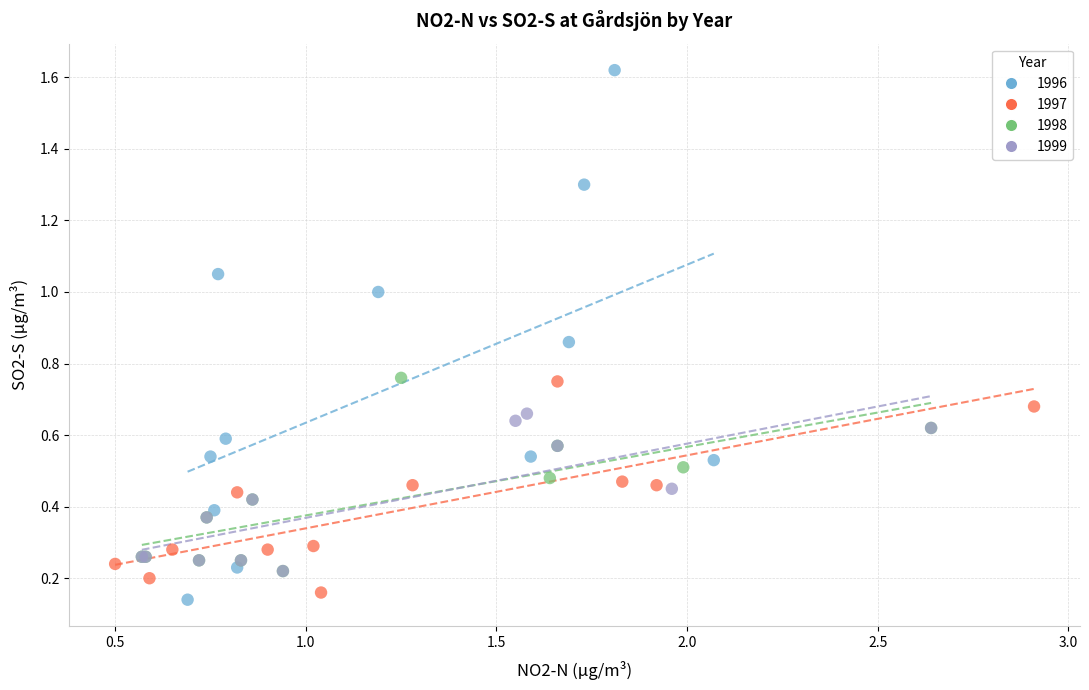

Which series has the largest Y range (max minus min)?

1996